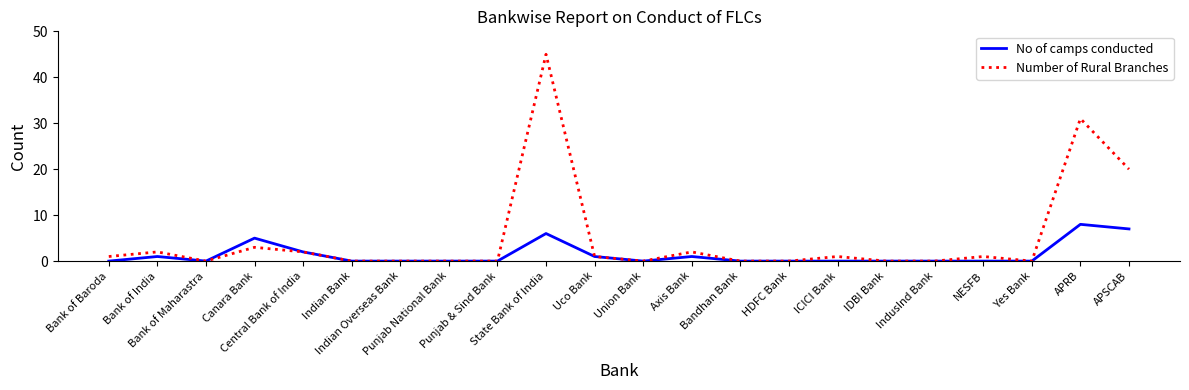

The Number of Rural Branches series shows 0 at Punjab & Sind Bank. True or false?

True